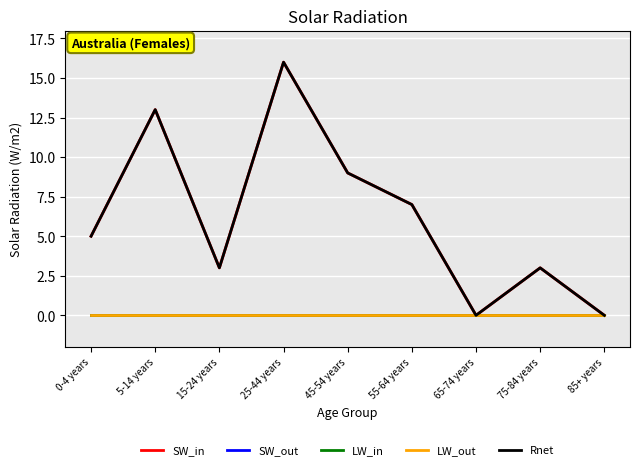

Does the chart display data point markers on the line(s)?

No